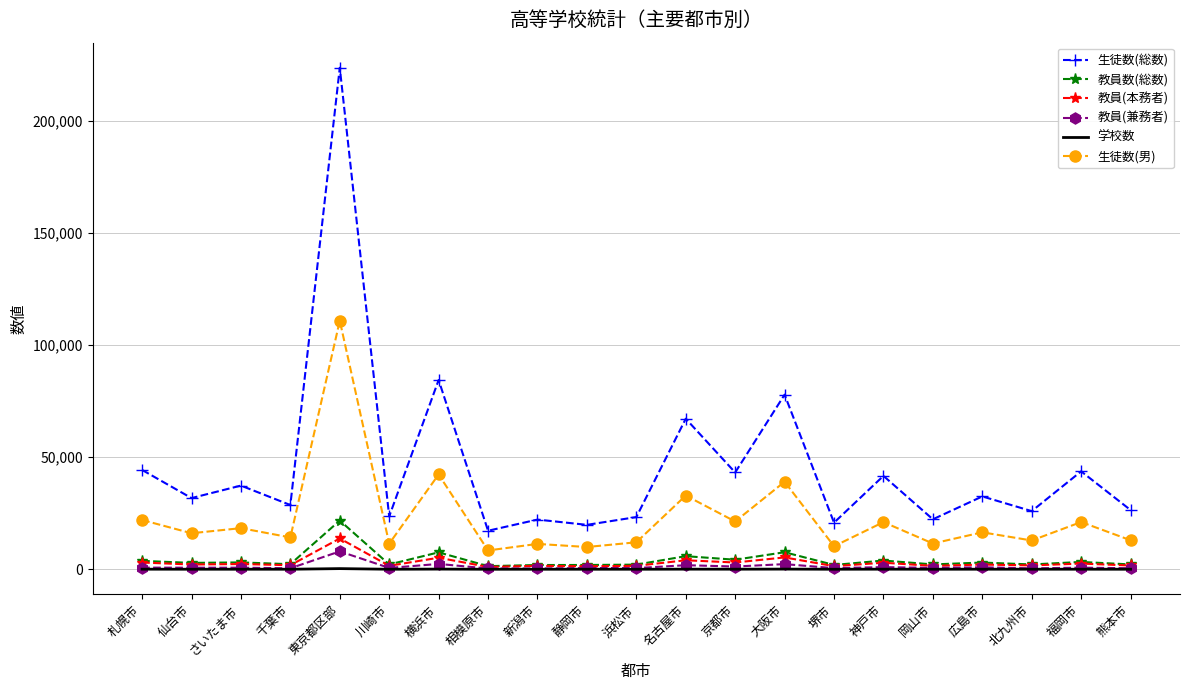

List the series in order of their peak value, lowest first.

学校数, 教員(兼務者), 教員(本務者), 教員数(総数), 生徒数(男), 生徒数(総数)